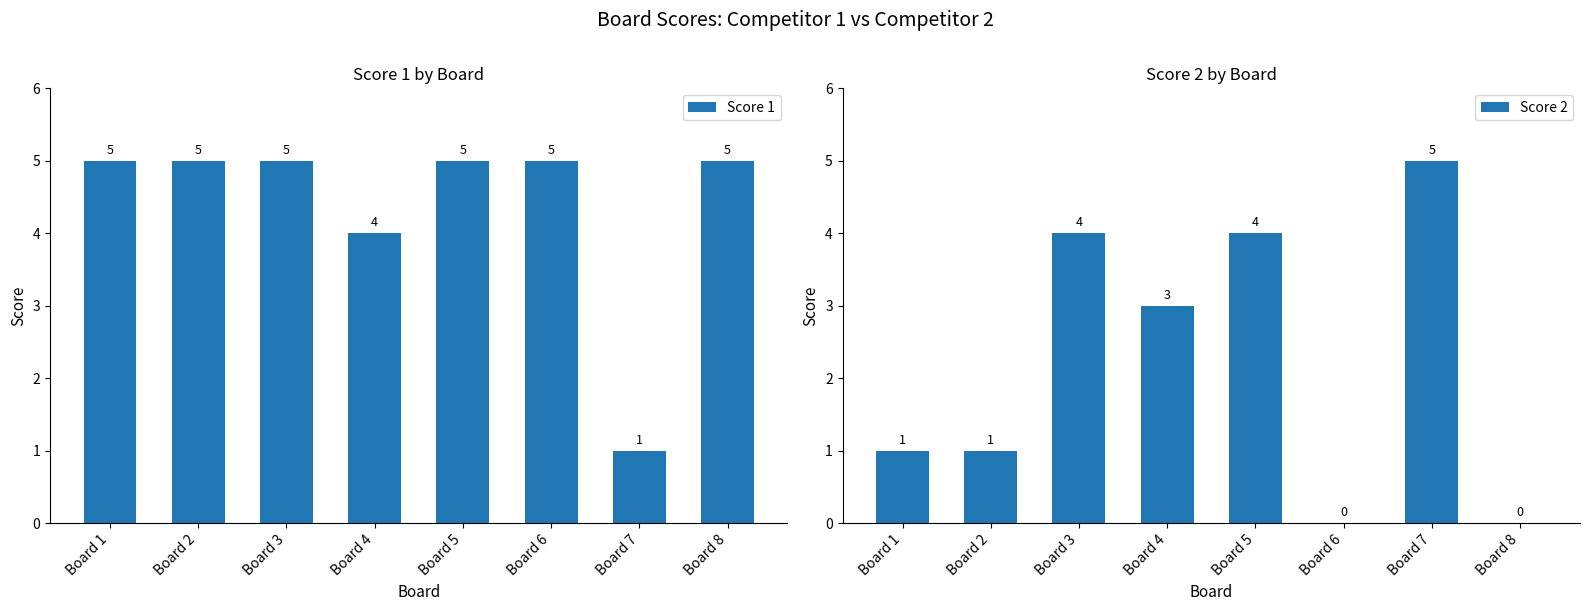

At which label does Score 1 reach its peak?

Board 1